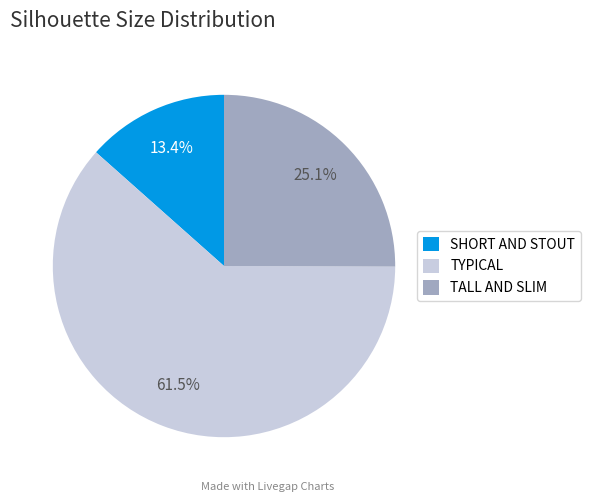

Rank the categories by value from highest to lowest.

TYPICAL, TALL AND SLIM, SHORT AND STOUT